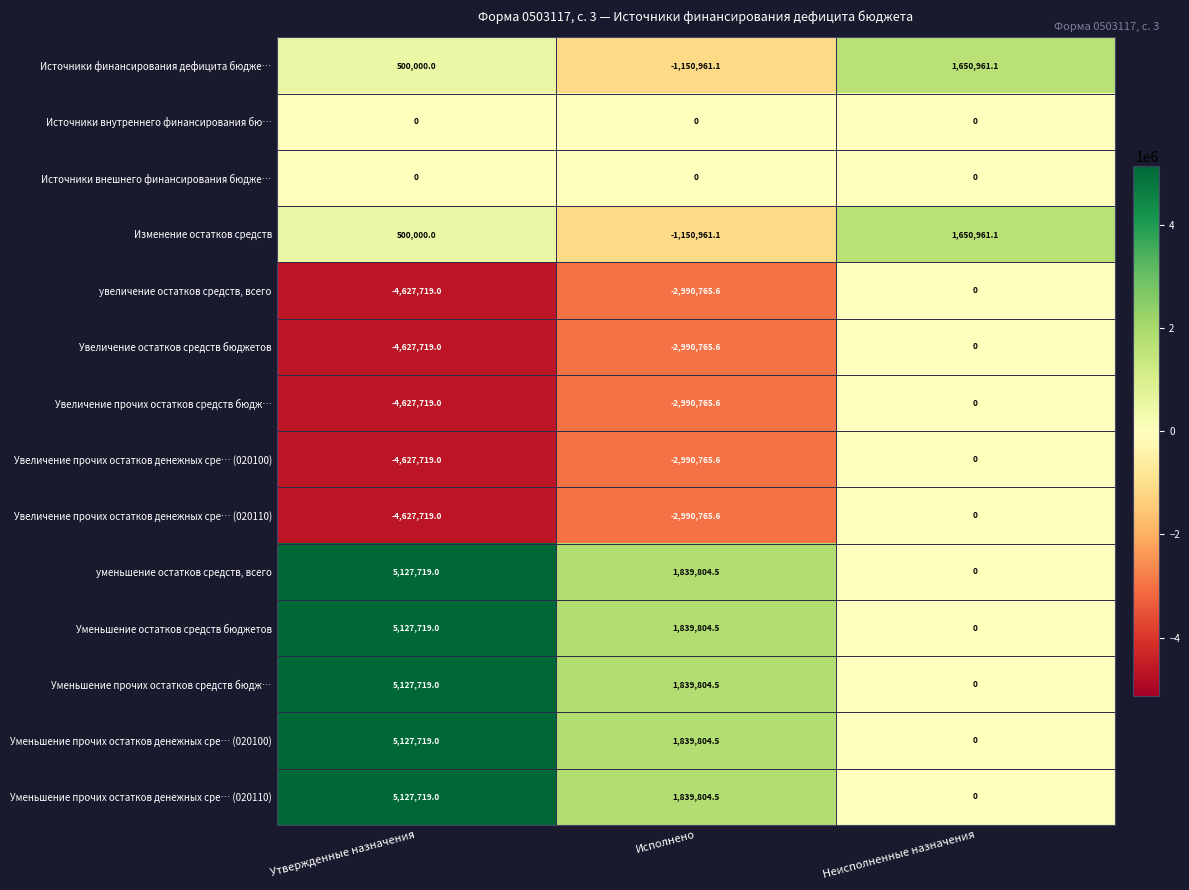

Count the number of categories in the chart.

3